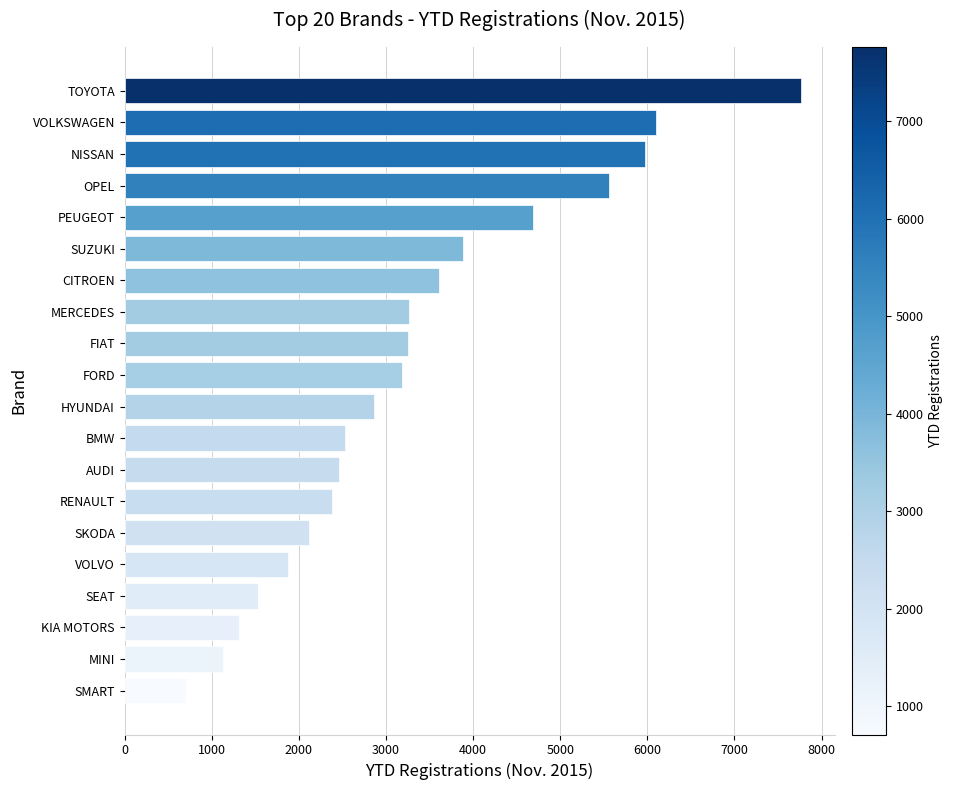

What is the sum of all values?

66171